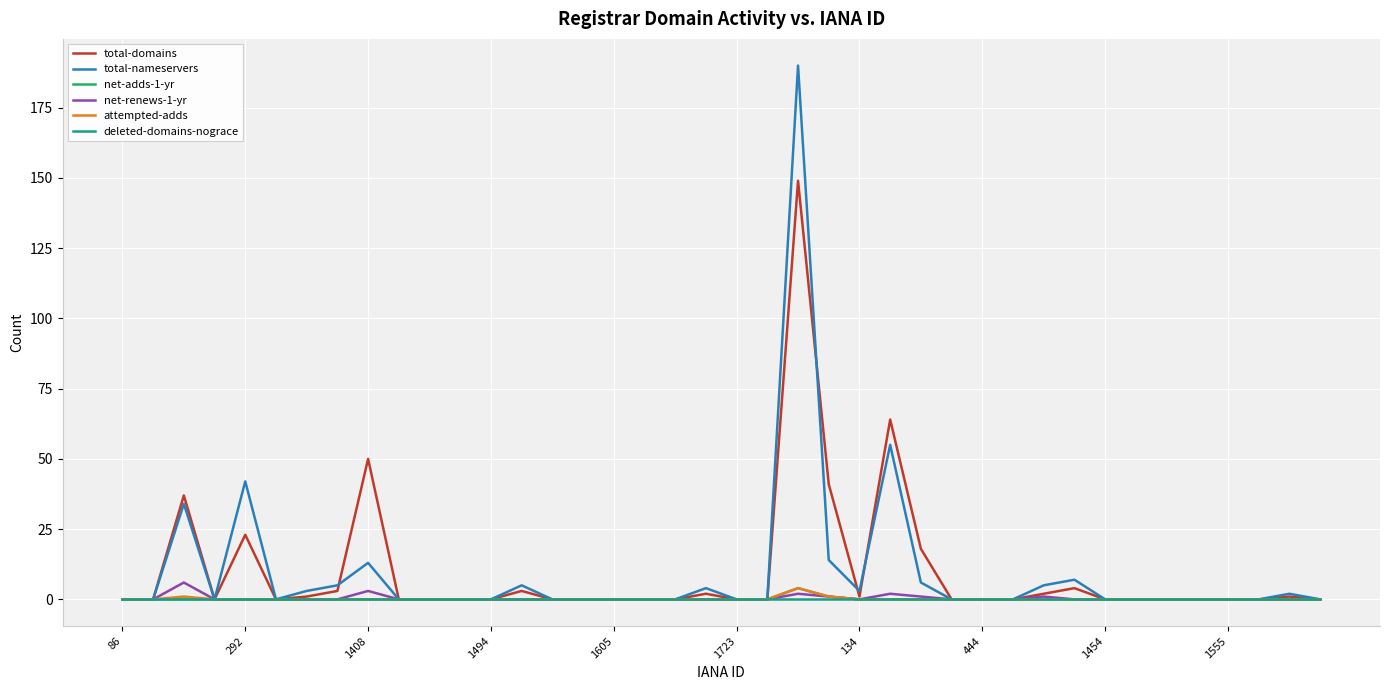

Which series has the widest spread of values?

total-nameservers